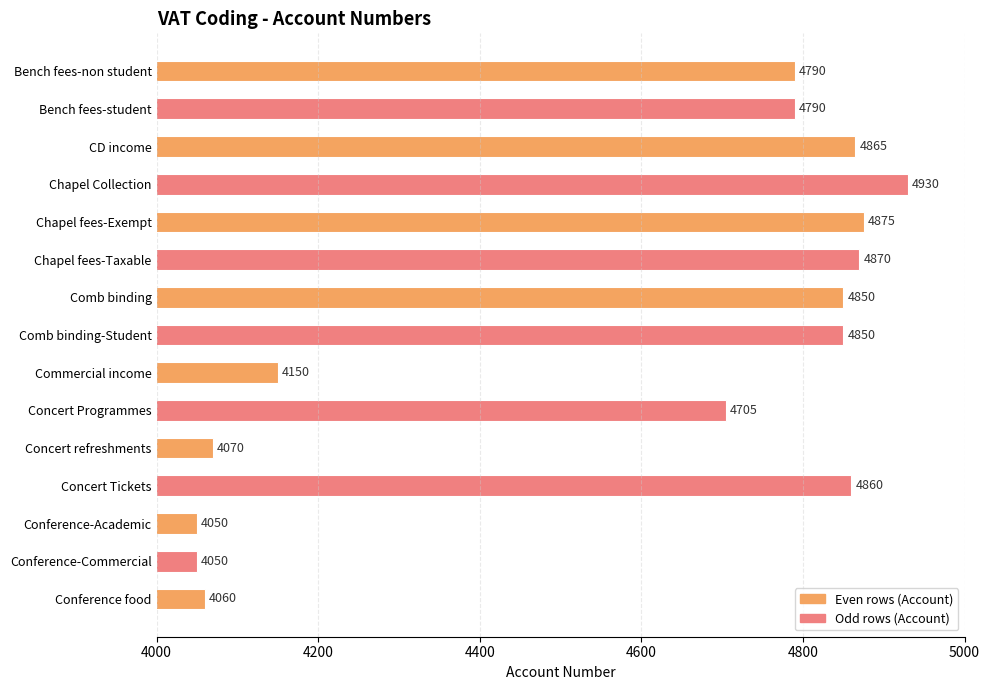

What is the sum of all values?

68765